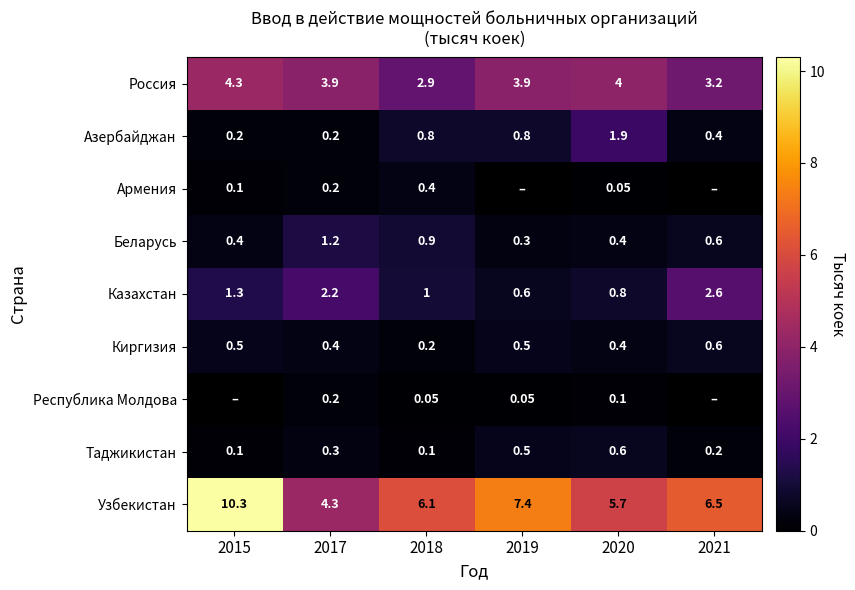

Between 2017 and 2020, which series saw the biggest shift?

Азербайджан